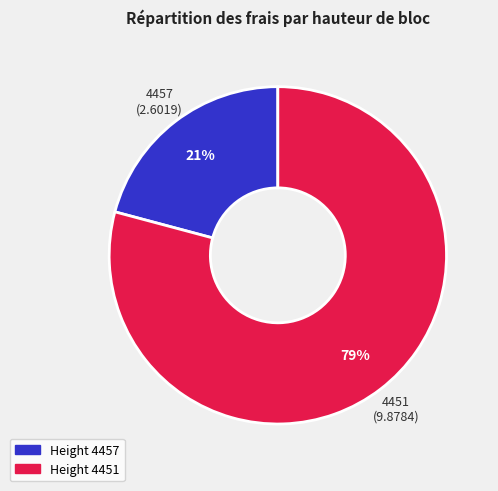

How many slices are in this pie chart?

2